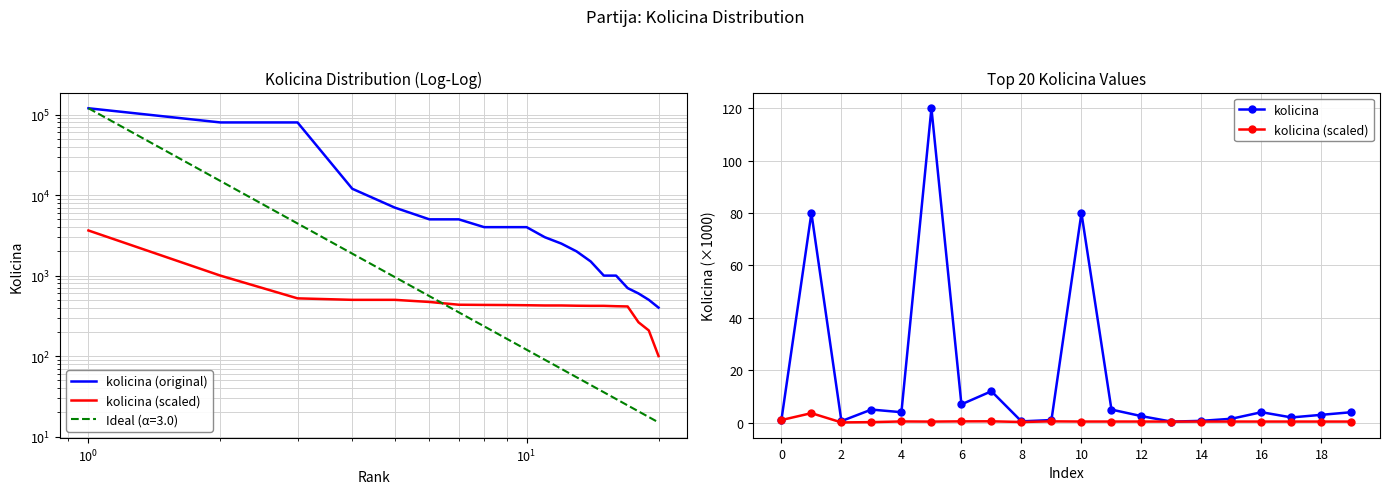

True or false: kolicina (original) and kolicina intersect in this chart.

False